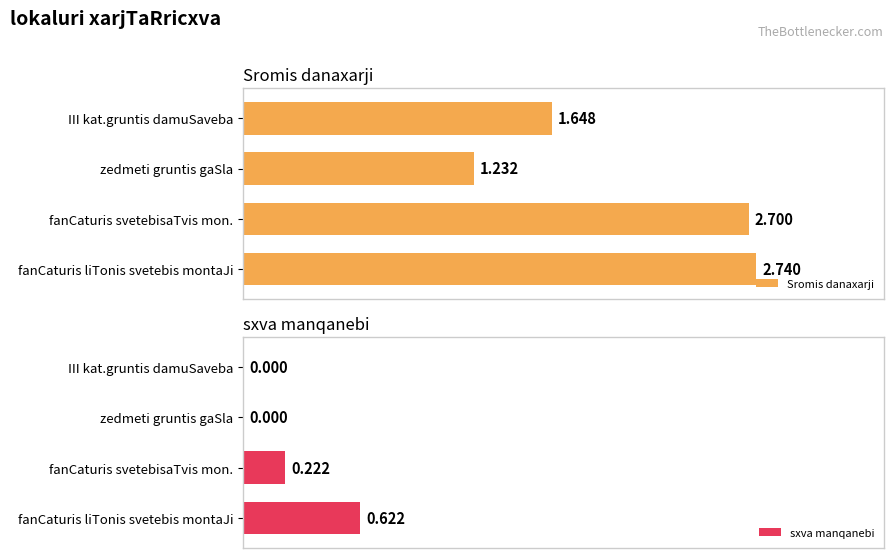

How many groups of bars are there?

4